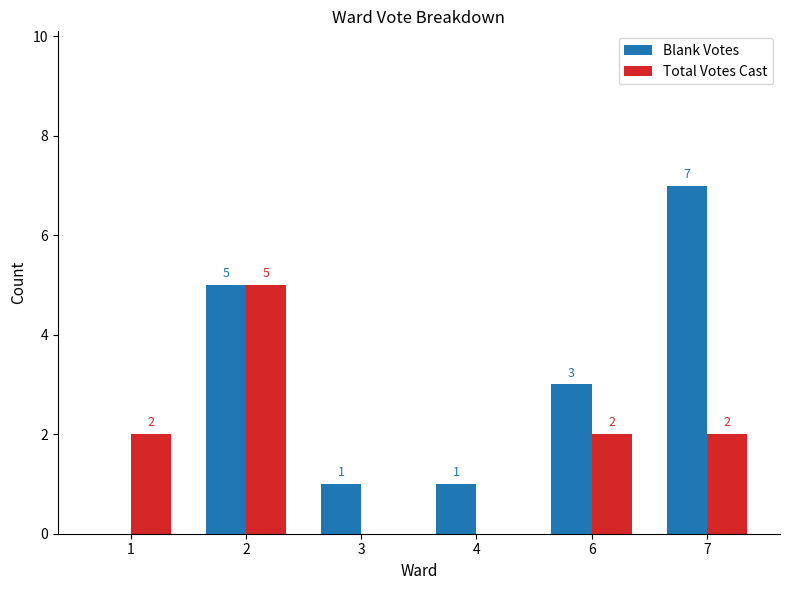

Reading left to right, what are all the values shown in this chart?

Blank Votes: 0	5	1	1	3	7
Total Votes Cast: 2	5	0	0	2	2